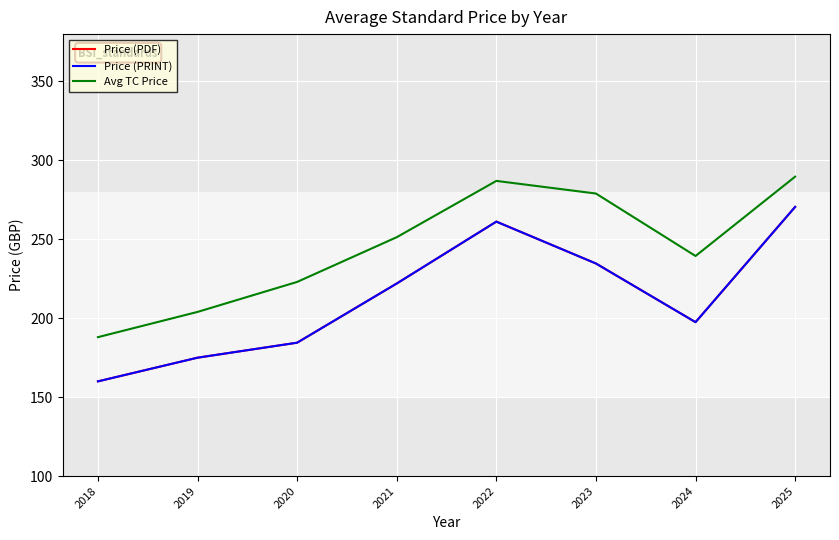

Which has a higher value, 2025 or 2023?

2025